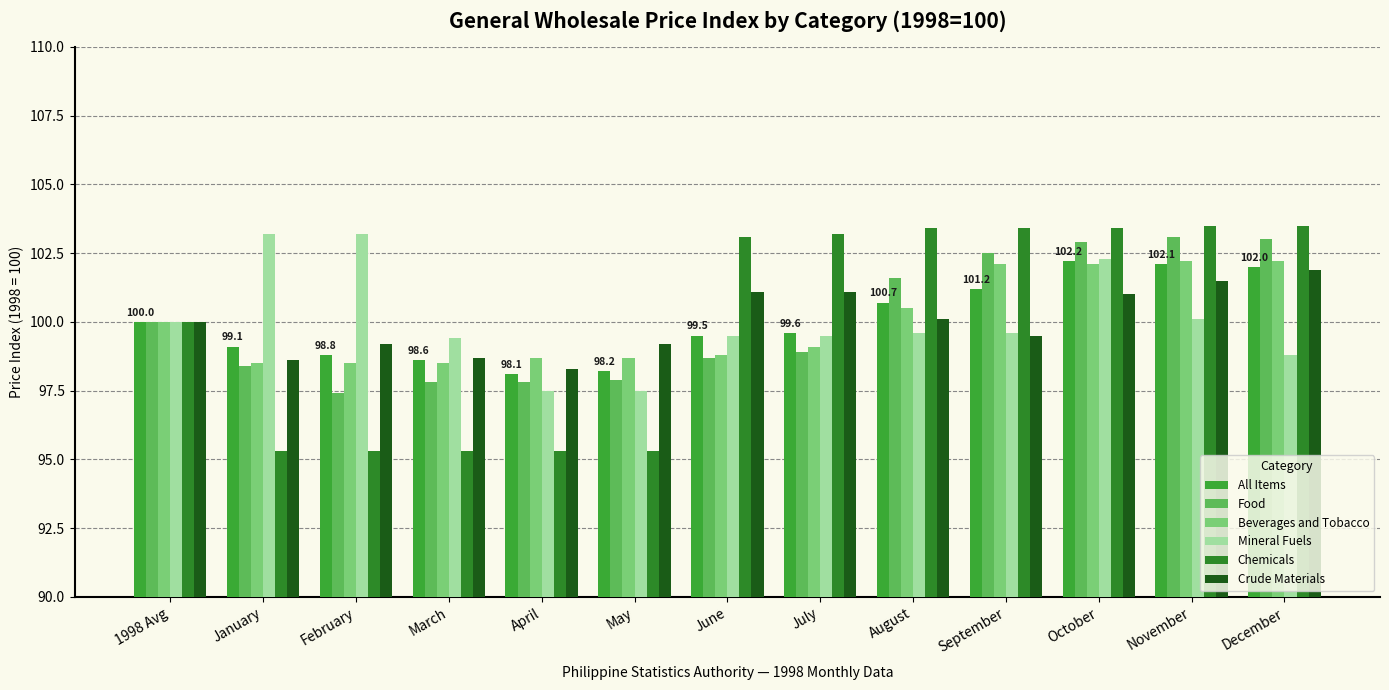

How many distinct data groups are displayed?

6